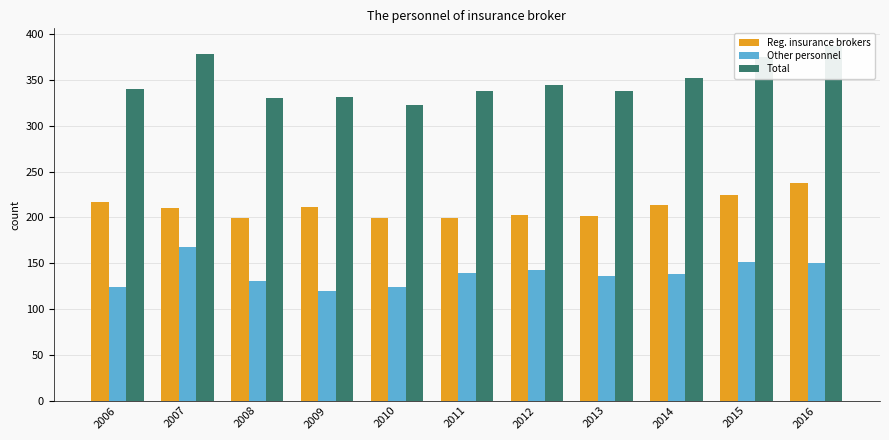

What is the minimum value for Reg. insurance brokers?

199